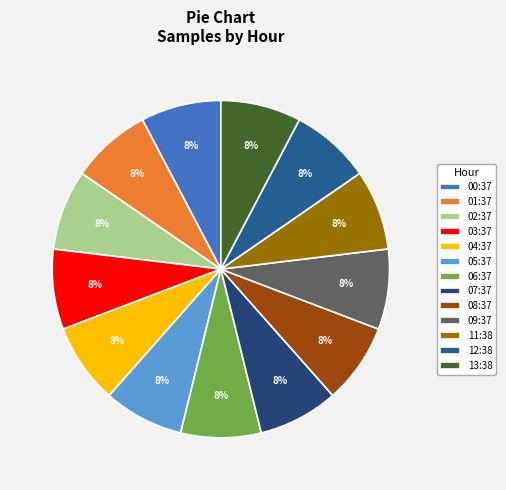

To the nearest percent, what percentage of the pie is 02:37?

8%